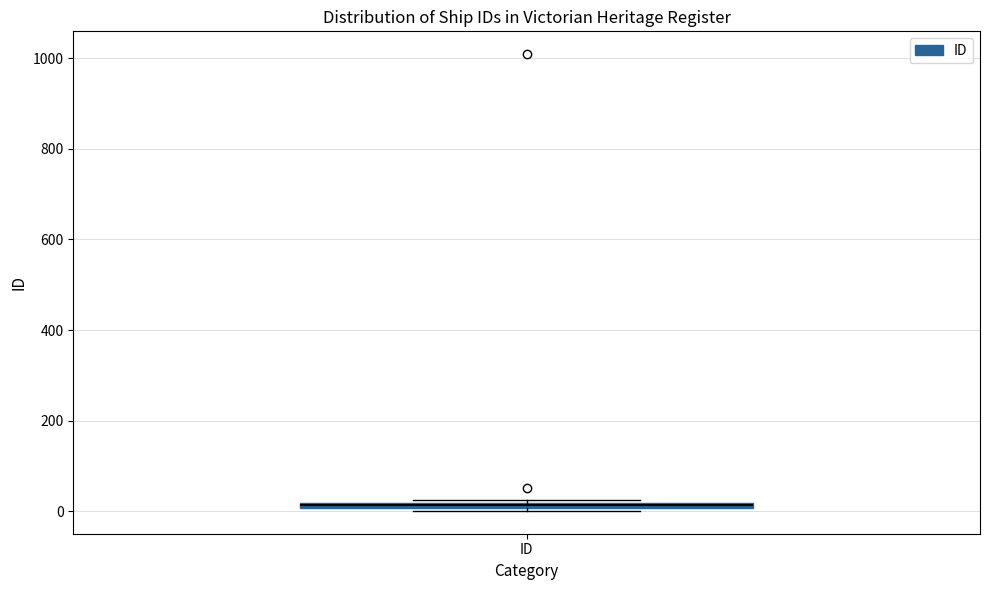

Where is the upper edge of the box for ID on the y-axis? The values are not printed on the chart, so give them approximately, as read against the axis.

20